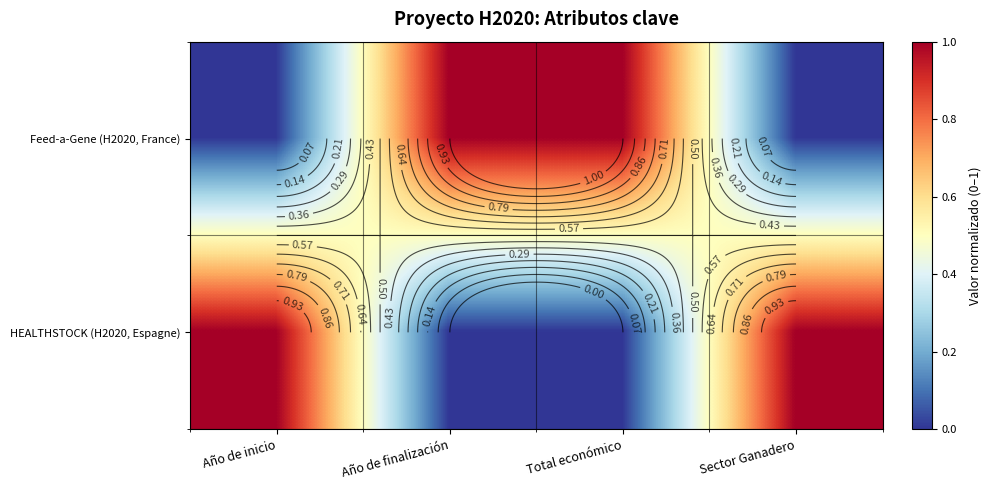

True or false: Feed-a-Gene (H2020, France) has a value of 0 at Año de inicio.

False